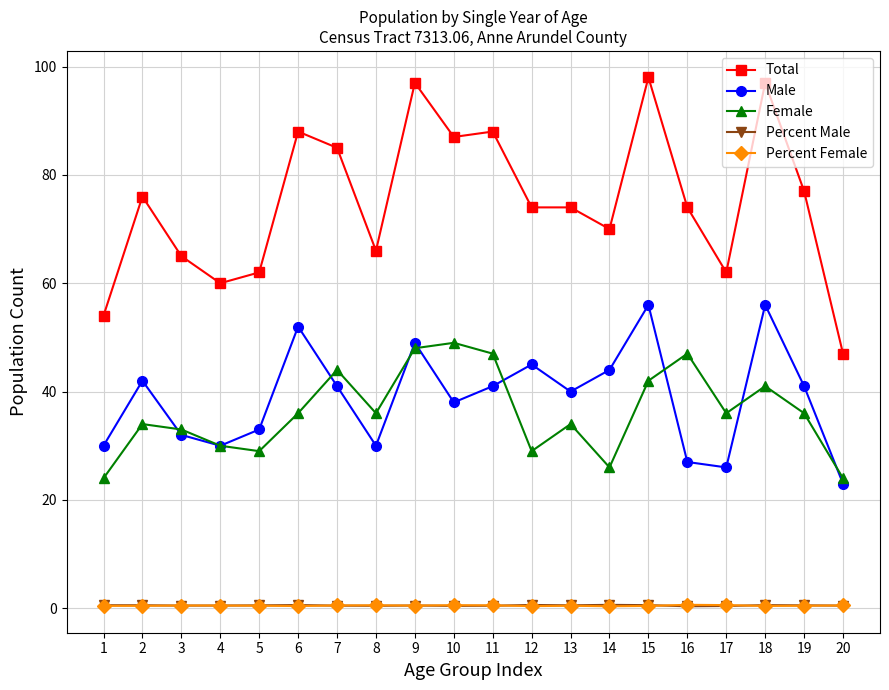

The value of Male at 9 is 78.1. True or false?

False